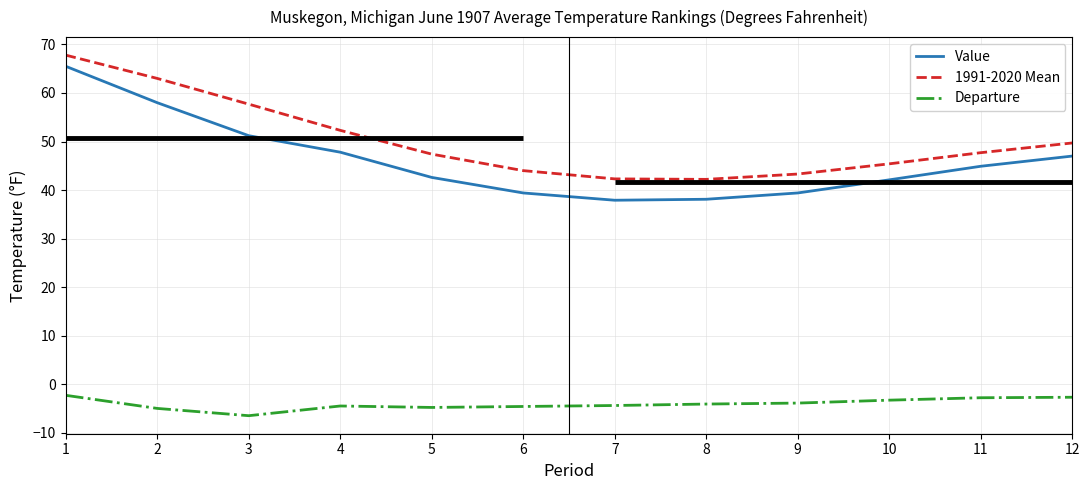

At which category is the sum across all series the highest?

1